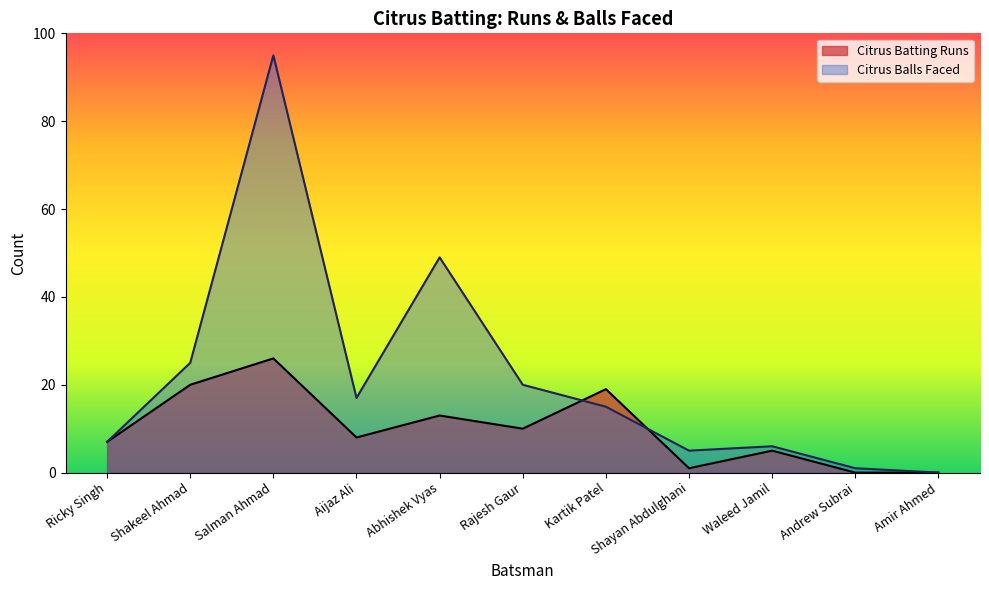

Which series has the widest spread of values?

Citrus Balls Faced